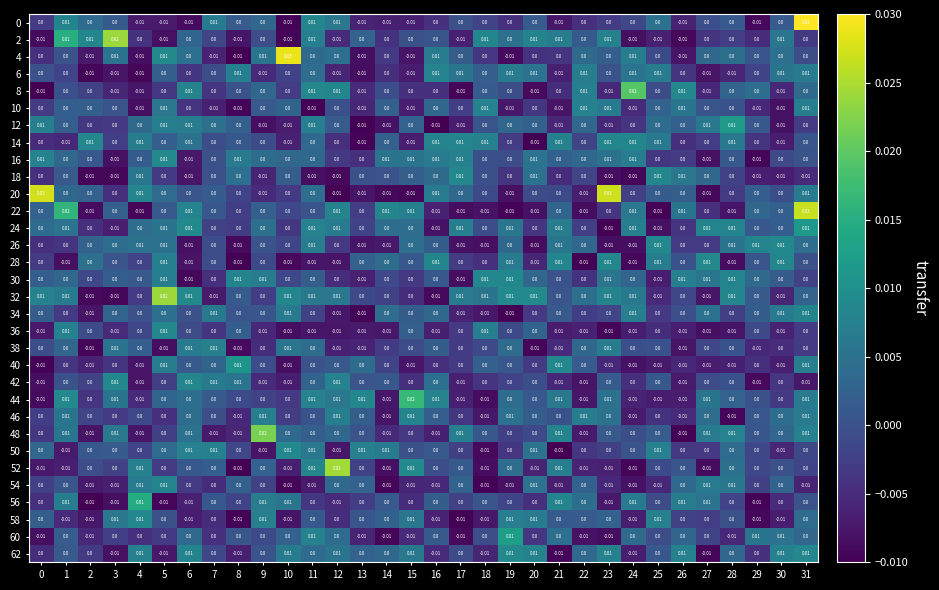

Is the value of 16 at 17 greater than the value of 28 at 6?

Yes